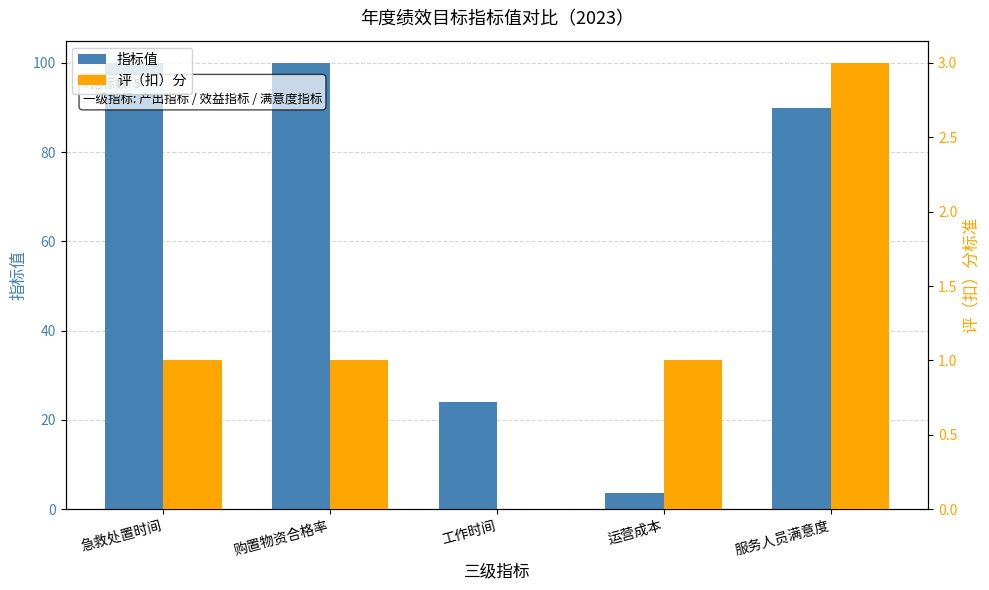

How many distinct data groups are displayed?

2